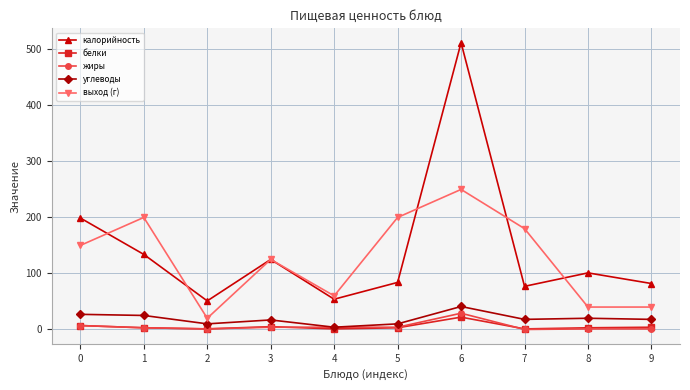

Is the value of калорийность at 1 greater than the value of выход (г) at 9?

Yes